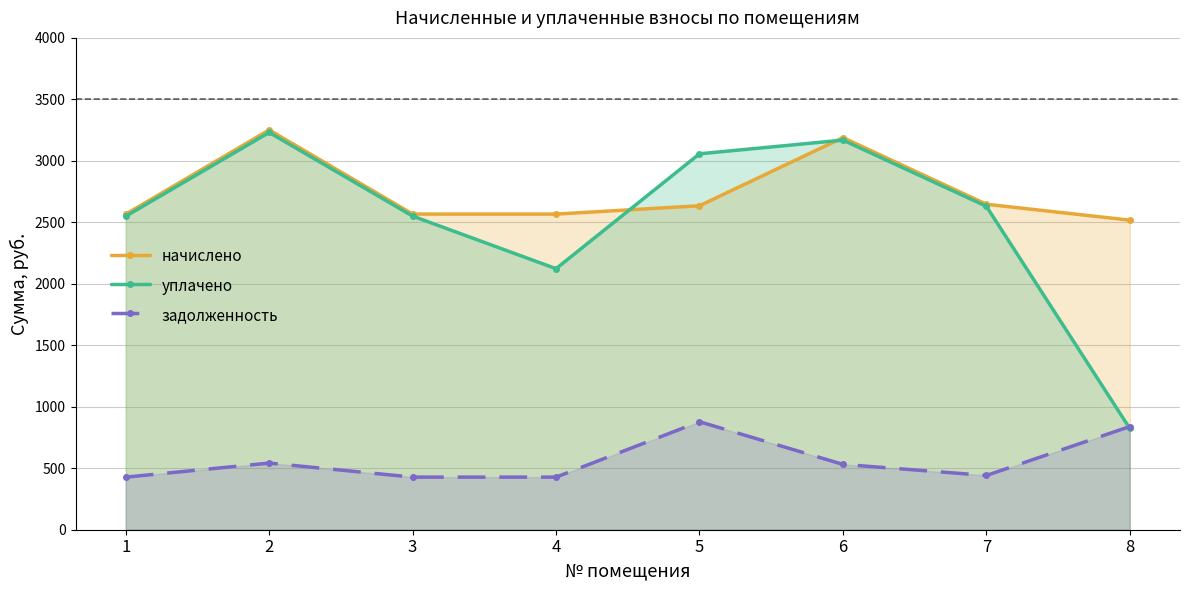

Reading left to right, what are all the values shown in this chart?

начислено: 2565.8	3251.6	2567.0	2567.0	2634.8	3188.8	2647.1	2517.8
уплачено: 2549.6	3231.0	2550.8	2122.9	3057.2	3168.6	2630.3	823.3
задолженность: 427.6	541.9	427.8	427.8	878.3	531.5	441.2	839.3